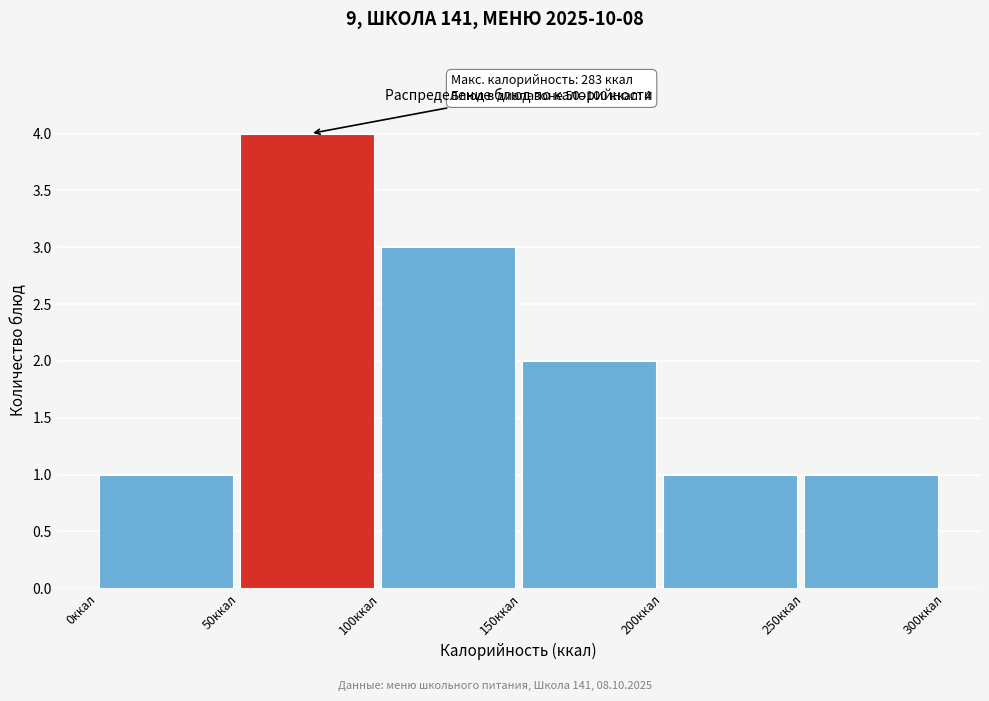

Over which range of the x-axis is the bar tallest?

50 to 100